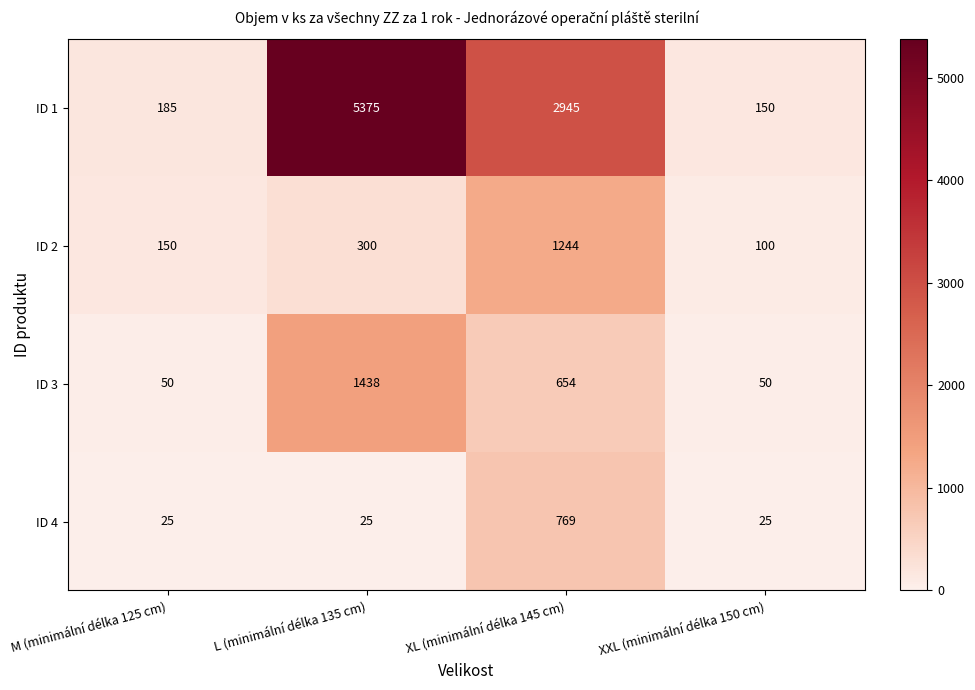

What is the sum of the ID 2 values at XXL (minimální délka 150 cm) and L (minimální délka 135 cm)?

400